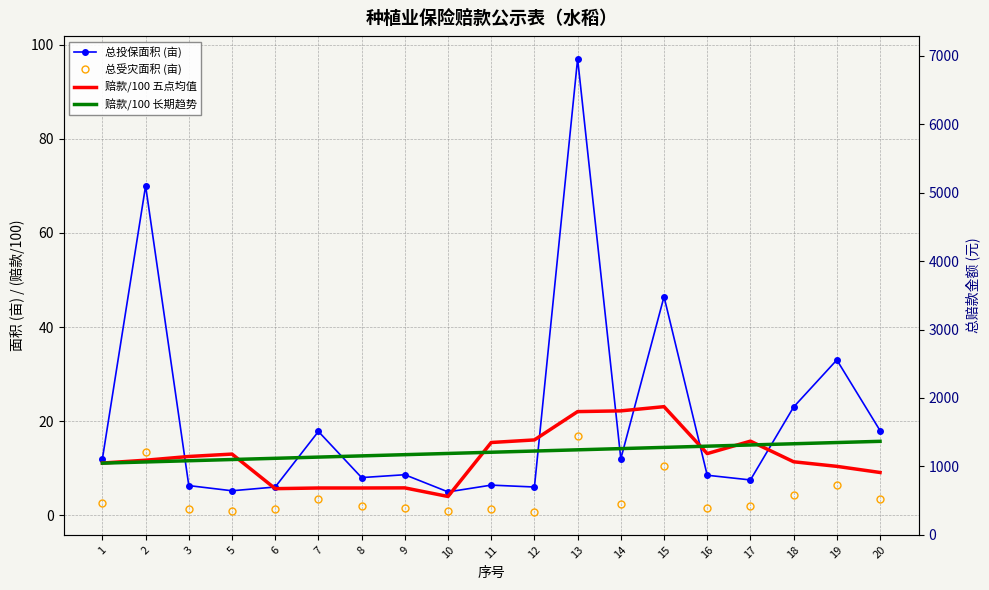

The value of 总受灾面积 (亩) at 3 is 1.3. True or false?

True